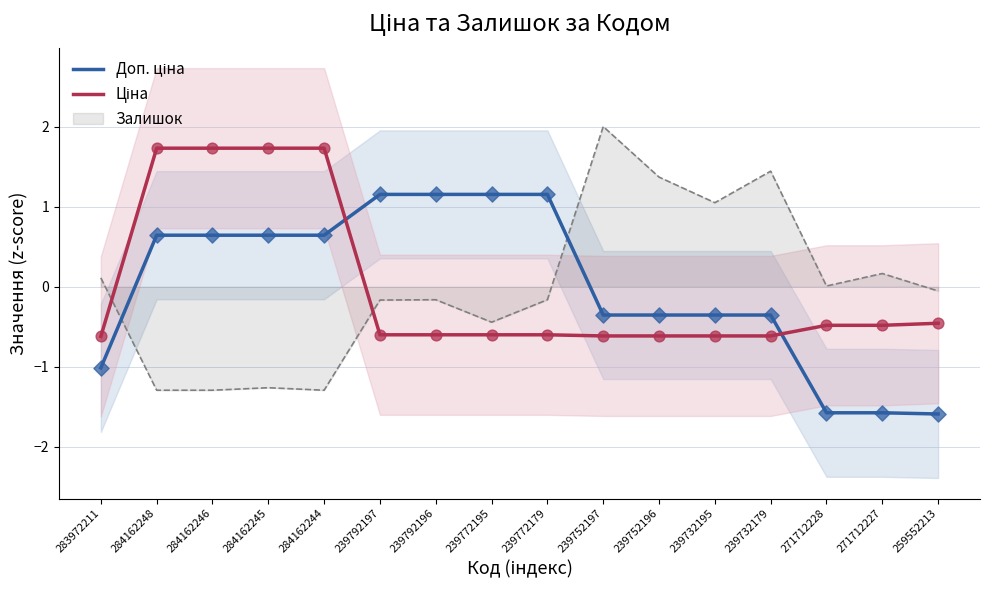

Which series has the largest total across all categories?

Ціна